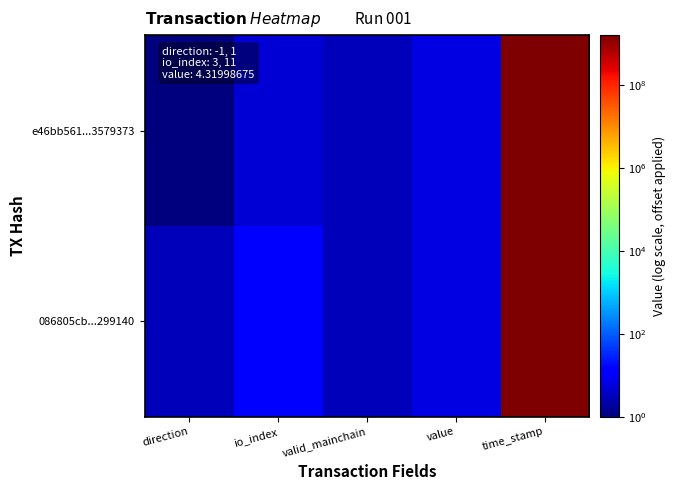

Reading left to right, what are all the values shown in this chart?

e46bb561...3579373: direction=1.0	io_index=5.0	valid_mainchain=3.0	value=6.3	time_stamp=1585308040.0
086805cb...299140: direction=3.0	io_index=13.0	valid_mainchain=3.0	value=6.3	time_stamp=1585307343.0